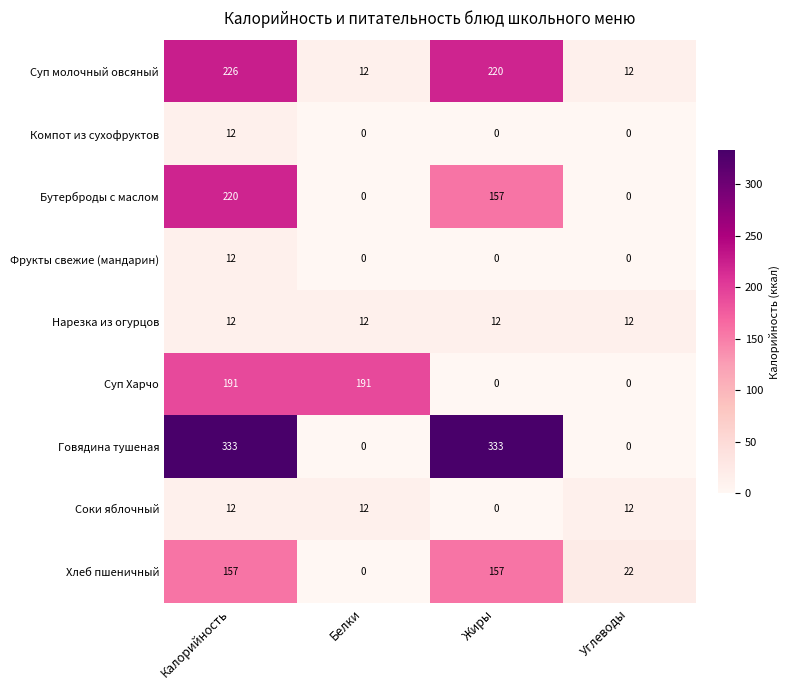

What value does the Суп молочный овсяный series have at Белки?

12